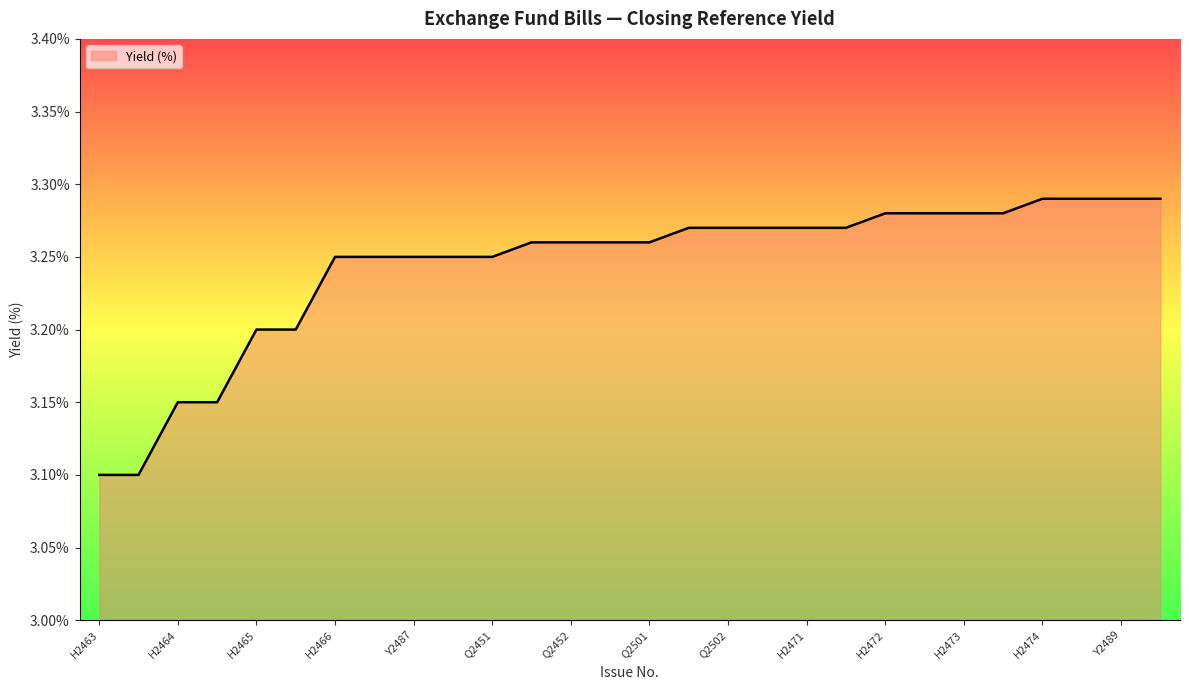

Does the chart have visible grid lines?

No